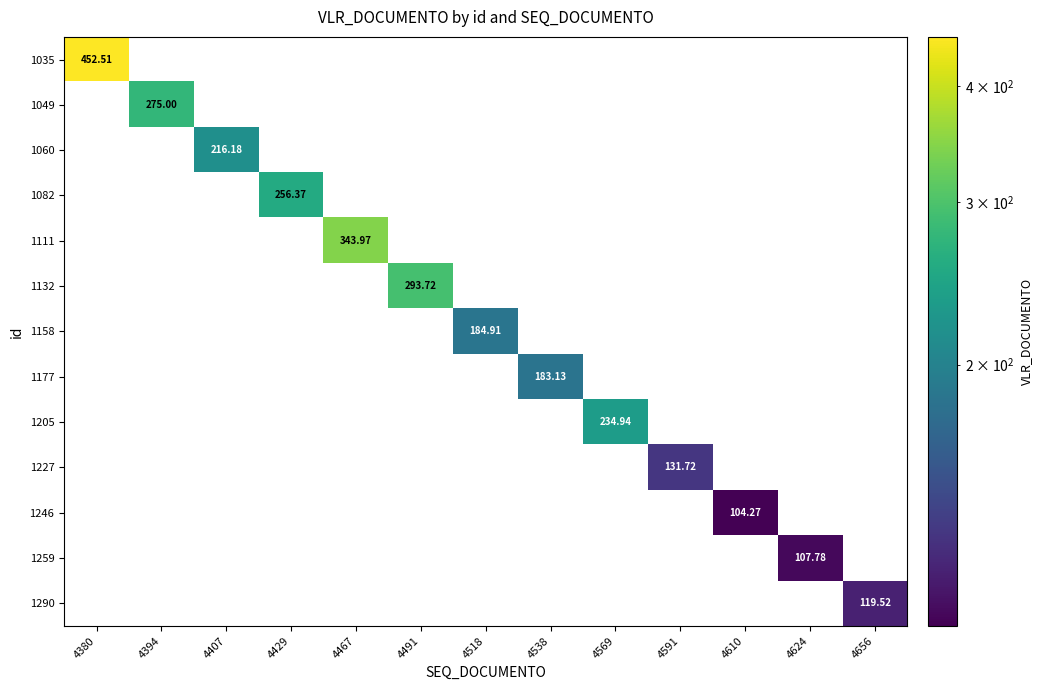

True or false: 1227 has a value of -42.2 at 4624.

False